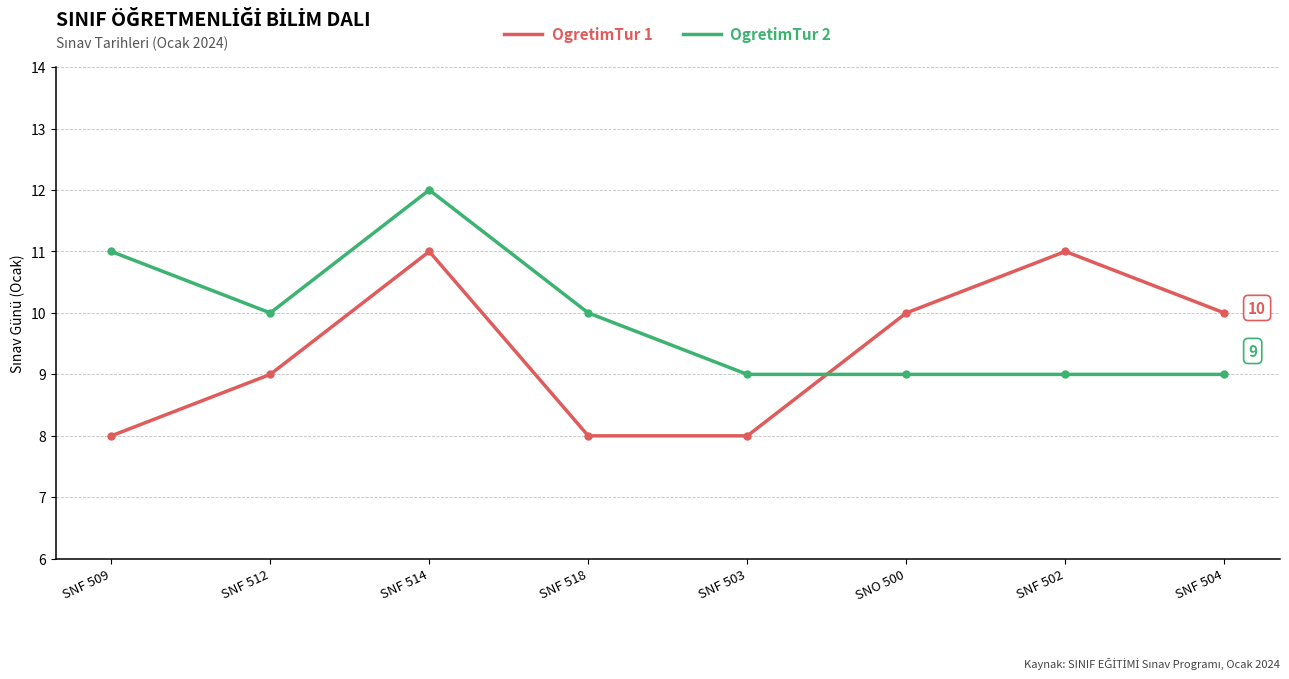

True or false: OgretimTur 2 has more than 0 interior local peaks.

True